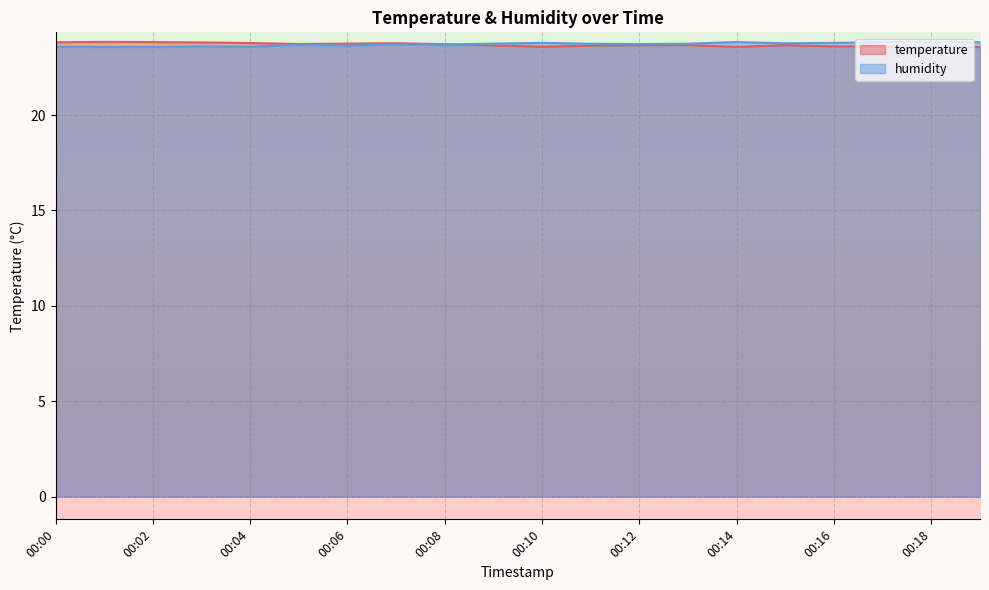

What is the average value of the humidity series?

23.7